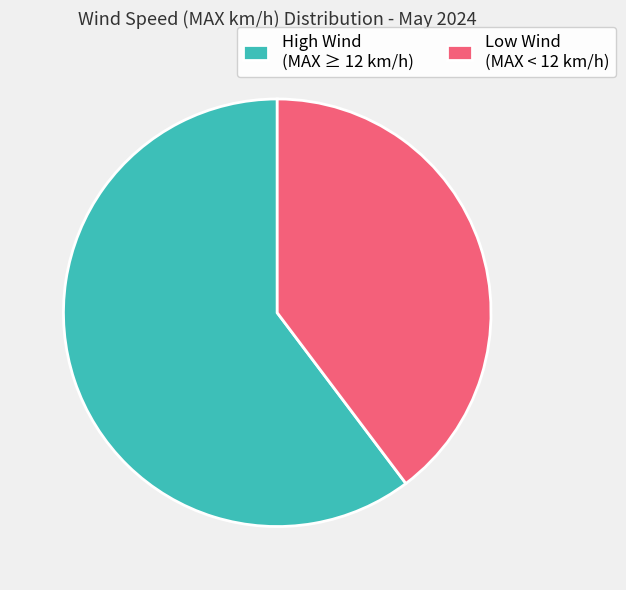

Is the sum of High Wind (MAX ≥ 12 km/h) and Low Wind (MAX < 12 km/h) greater than half?

Yes